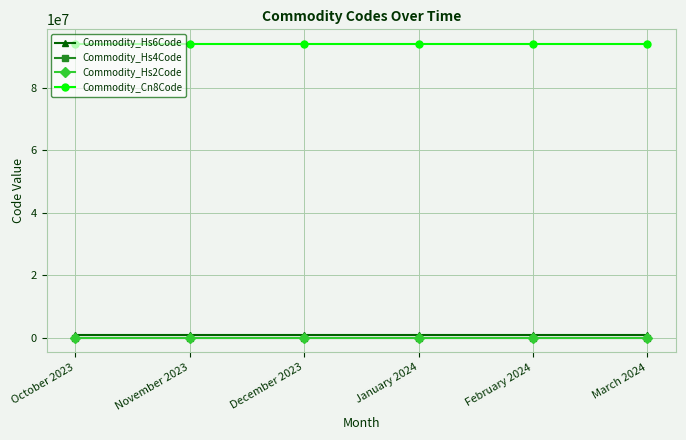

What is the label of the 6th point from the left?

March 2024